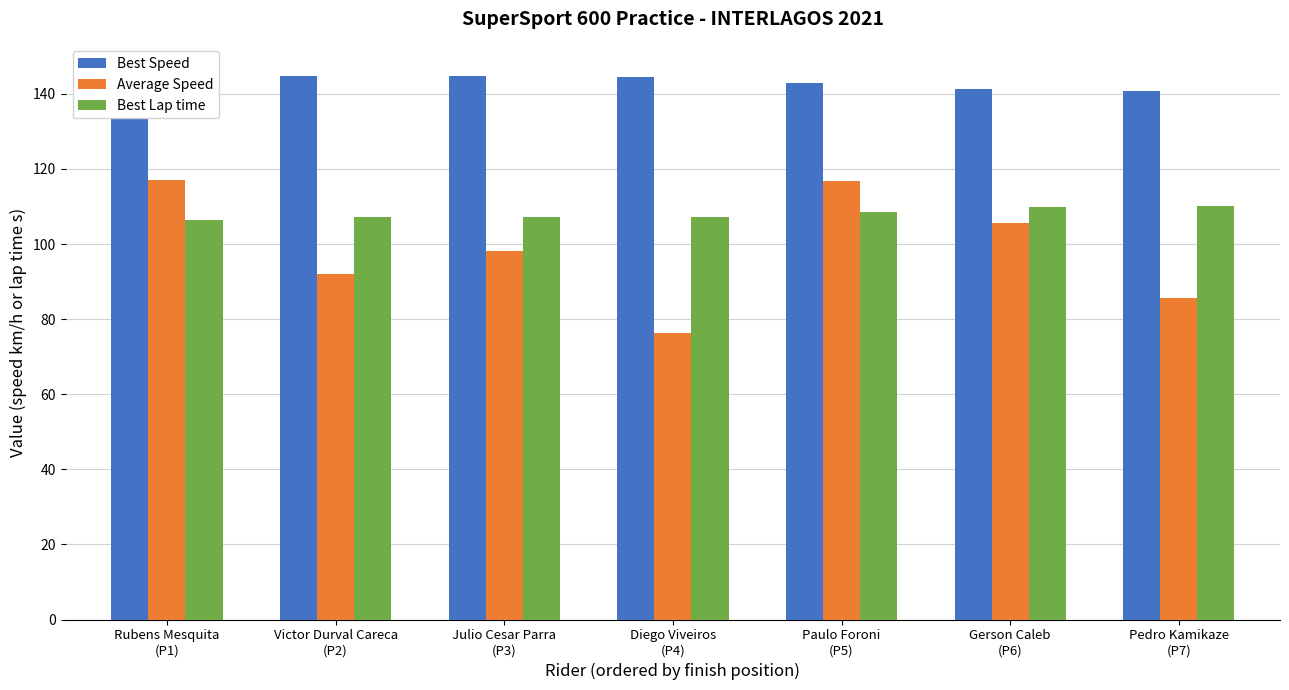

What is the spread (max minus min) of values at Pedro Kamikaze
(P7)?

55.1